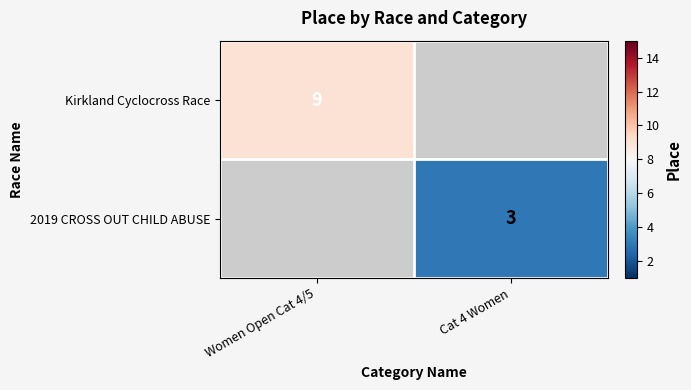

Which category has the lowest value across all series?

Cat 4 Women